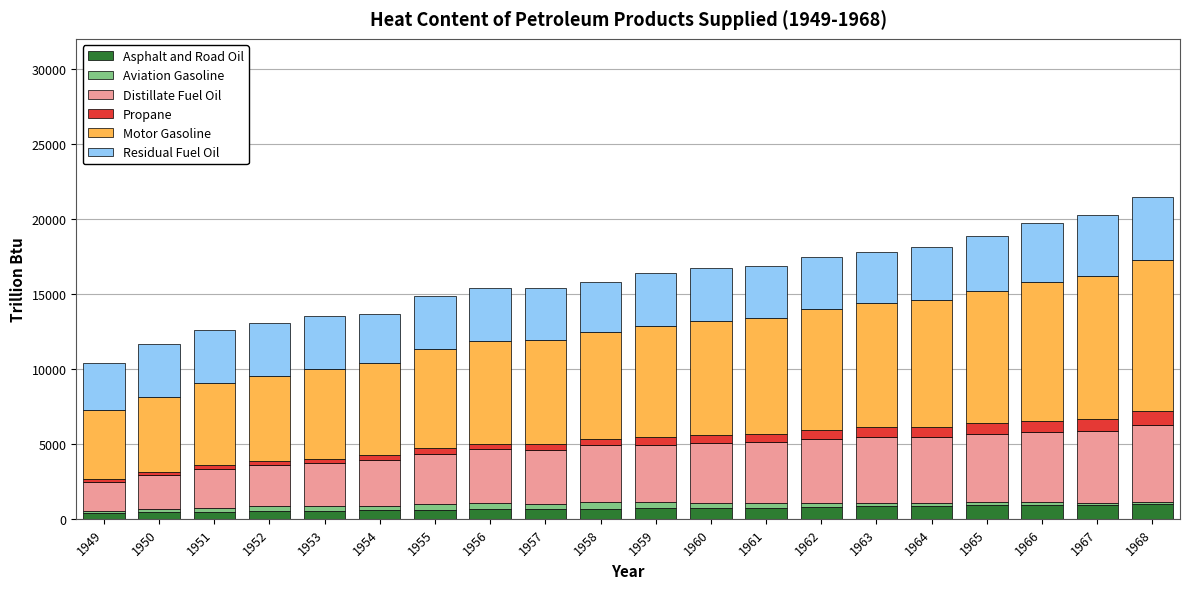

Is it true that Asphalt and Road Oil equals 1595.3 at 1967?

False